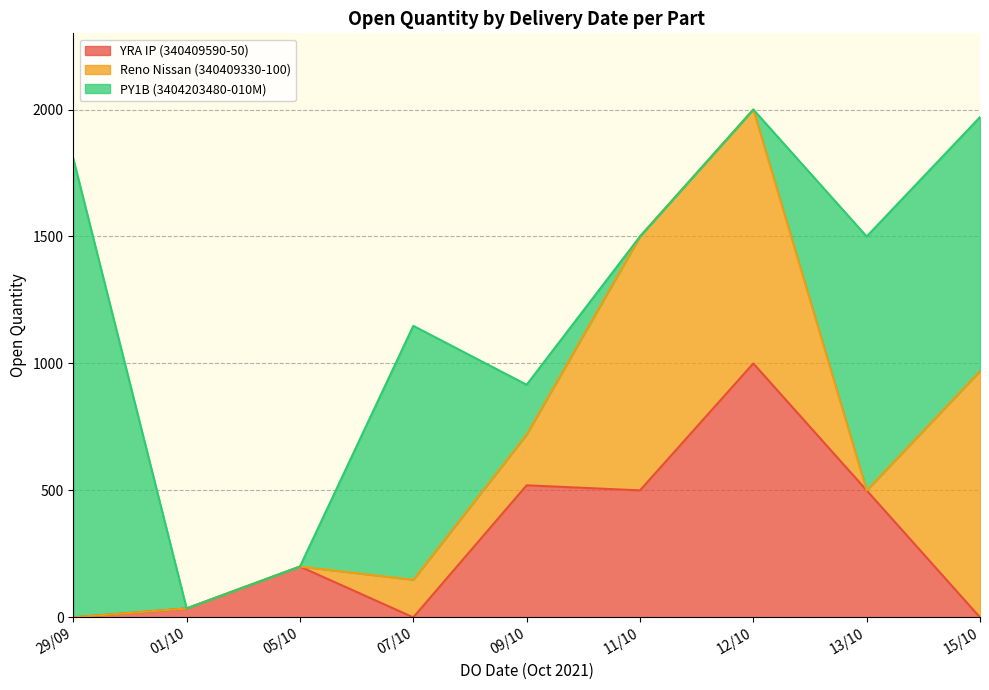

At how many categories does at least one series exceed 1504?

1